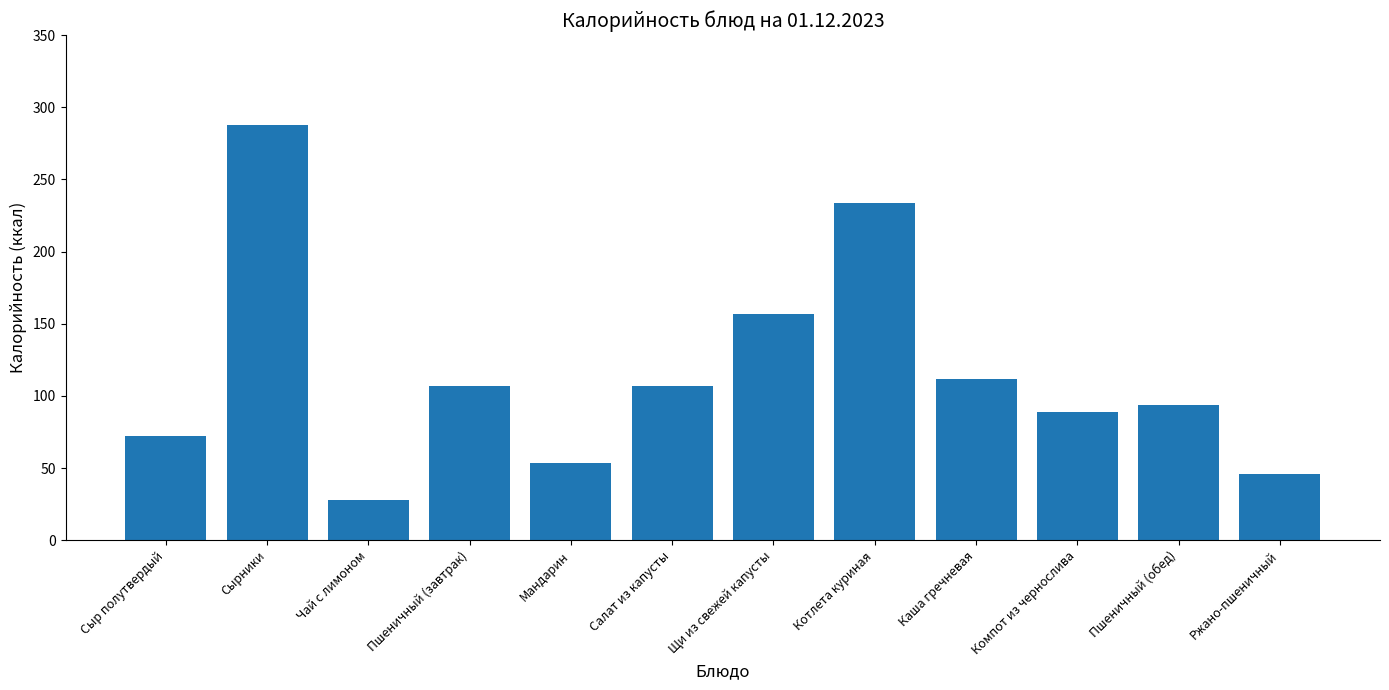

Approximately how many times larger is the value at Каша гречневая compared to Мандарин?

2.1